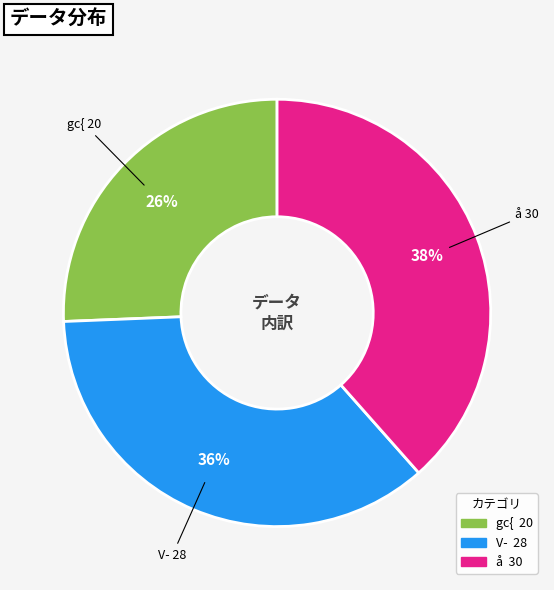

To the nearest percent, what is the average slice percentage?

33%